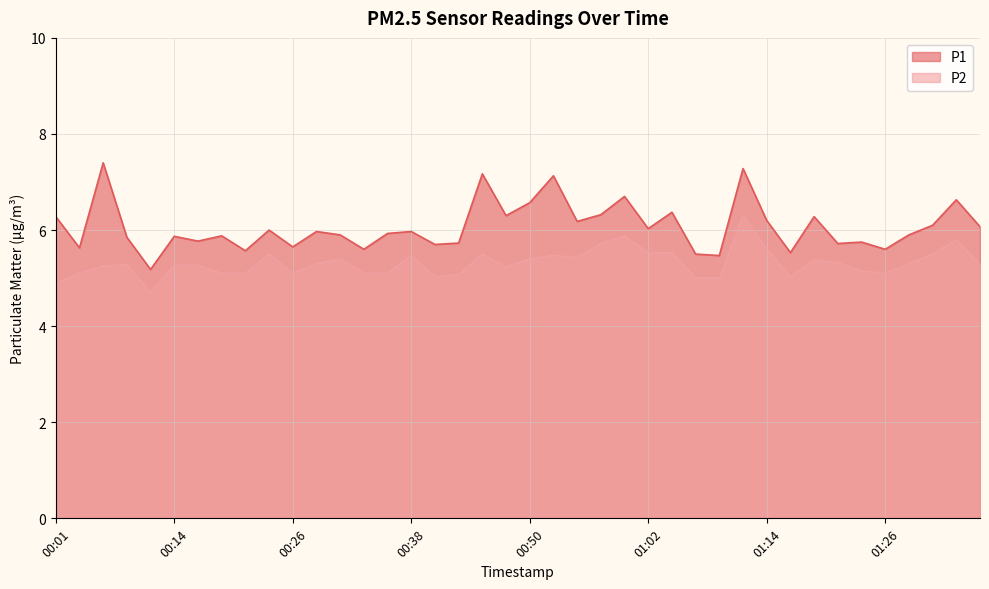

Between 01:21 and 01:24, which is larger?

01:24